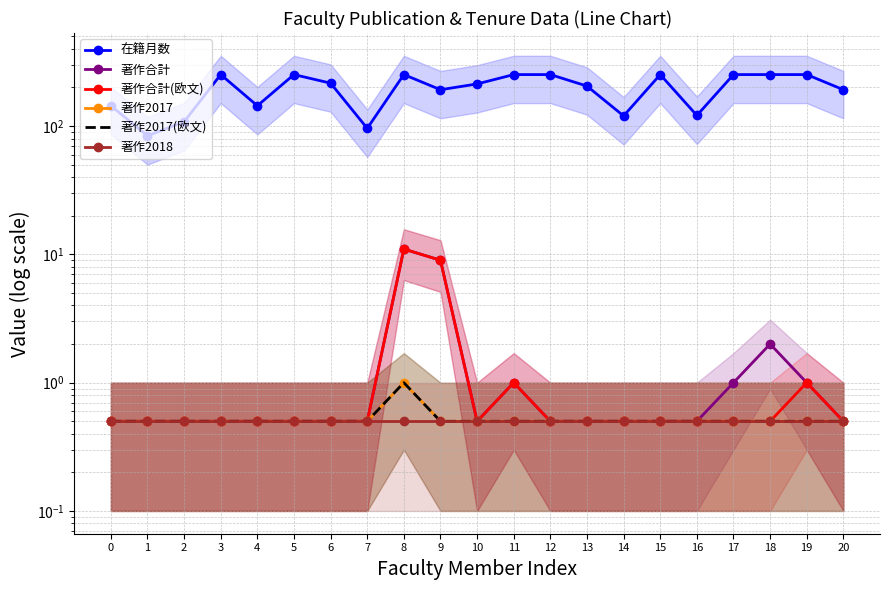

Reading left to right, transcribe all the data shown in this chart.

在籍月数: 0=144.0	1=84.0	2=108.0	3=252.0	4=144.0	5=252.0	6=216.0	7=96.0	8=252.0	9=192.0	10=213.0	11=252.0	12=252.0	13=205.0	14=120.0	15=252.0	16=121.0	17=252.0	18=252.0	19=252.0	20=192.0
著作合計: 0=0.5	1=0.5	2=0.5	3=0.5	4=0.5	5=0.5	6=0.5	7=0.5	8=11.0	9=9.0	10=0.5	11=1.0	12=0.5	13=0.5	14=0.5	15=0.5	16=0.5	17=1.0	18=2.0	19=1.0	20=0.5
著作合計(欧文): 0=0.5	1=0.5	2=0.5	3=0.5	4=0.5	5=0.5	6=0.5	7=0.5	8=11.0	9=9.0	10=0.5	11=1.0	12=0.5	13=0.5	14=0.5	15=0.5	16=0.5	17=0.5	18=0.5	19=1.0	20=0.5
著作2017: 0=0.5	1=0.5	2=0.5	3=0.5	4=0.5	5=0.5	6=0.5	7=0.5	8=1.0	9=0.5	10=0.5	11=0.5	12=0.5	13=0.5	14=0.5	15=0.5	16=0.5	17=0.5	18=0.5	19=0.5	20=0.5
著作2017(欧文): 0=0.5	1=0.5	2=0.5	3=0.5	4=0.5	5=0.5	6=0.5	7=0.5	8=1.0	9=0.5	10=0.5	11=0.5	12=0.5	13=0.5	14=0.5	15=0.5	16=0.5	17=0.5	18=0.5	19=0.5	20=0.5
著作2018: 0=0.5	1=0.5	2=0.5	3=0.5	4=0.5	5=0.5	6=0.5	7=0.5	8=0.5	9=0.5	10=0.5	11=0.5	12=0.5	13=0.5	14=0.5	15=0.5	16=0.5	17=0.5	18=0.5	19=0.5	20=0.5